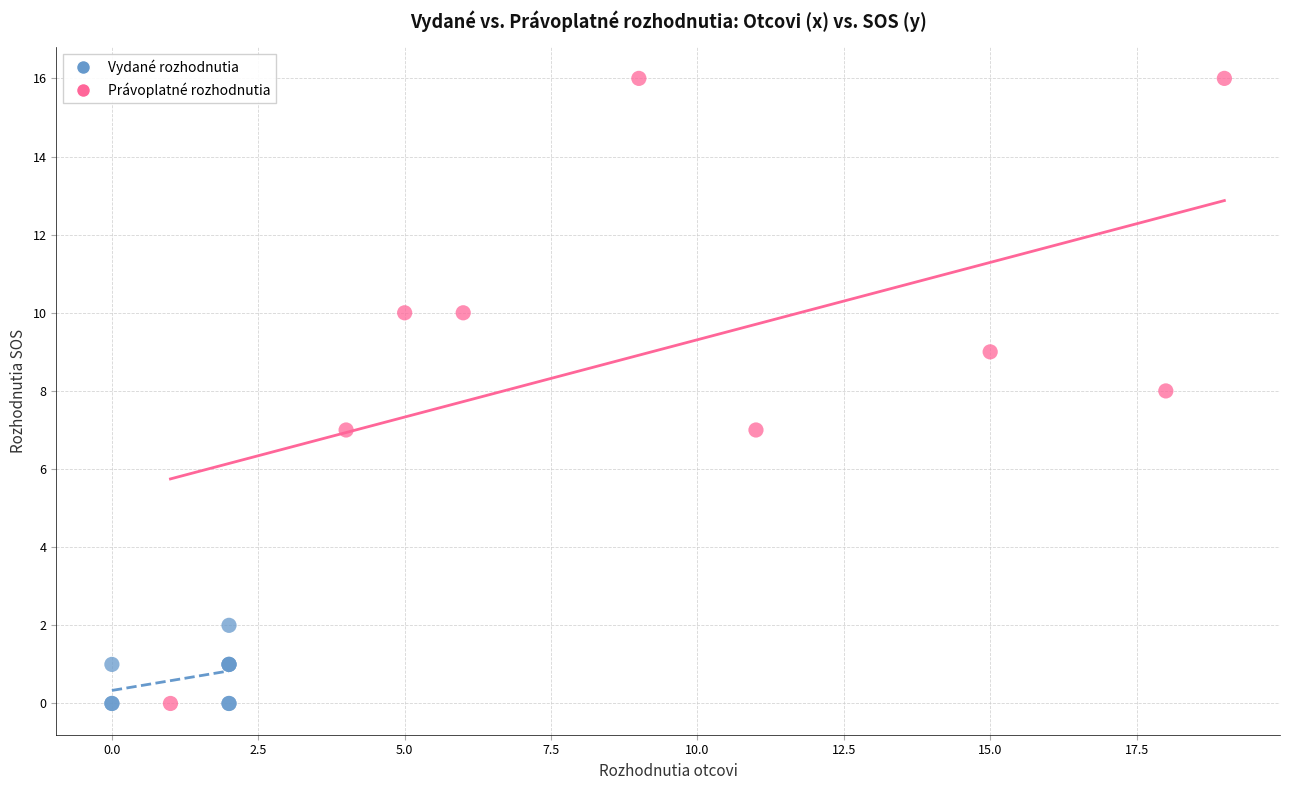

Which series has the widest spread of Y values?

Právoplatné rozhodnutia